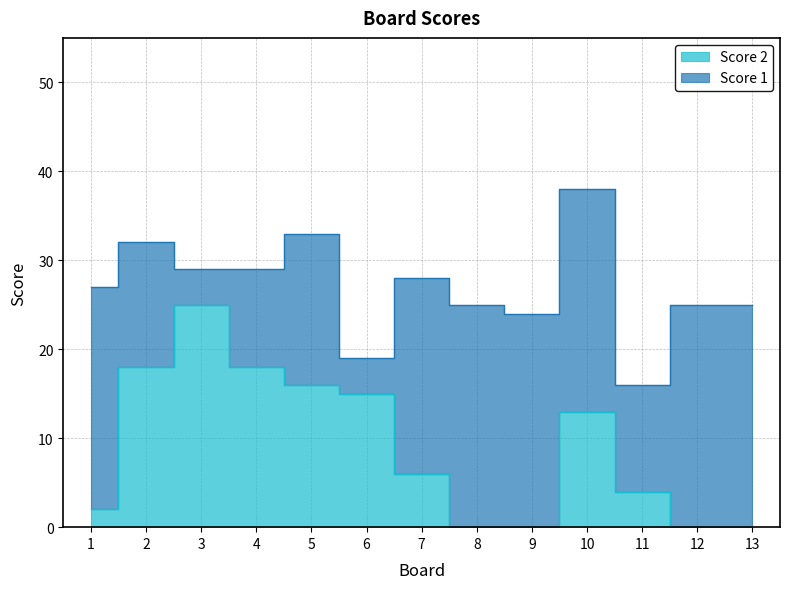

How many values are above zero?

9